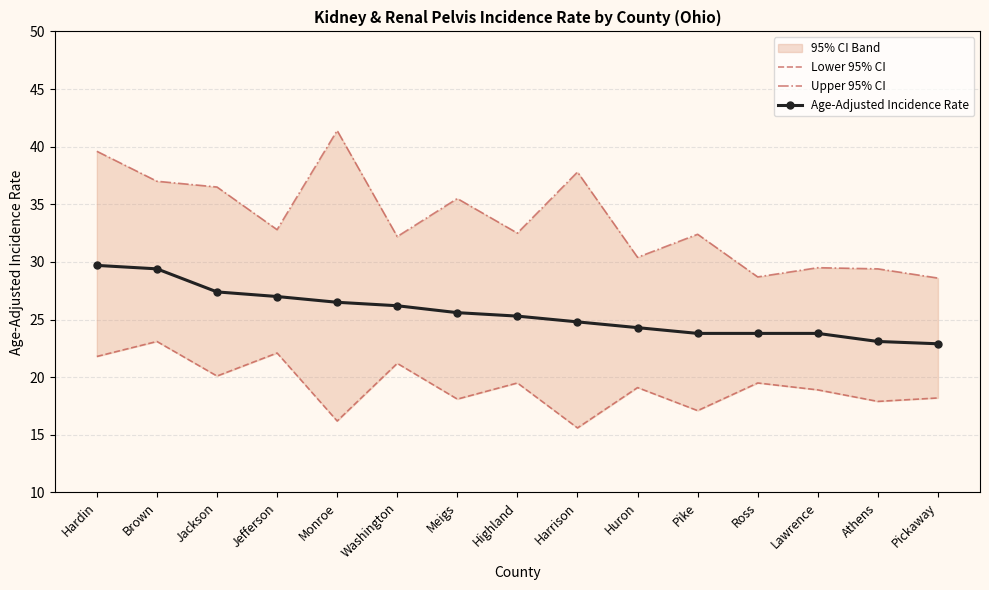

Read the Lower 95% CI value at Highland.

19.5